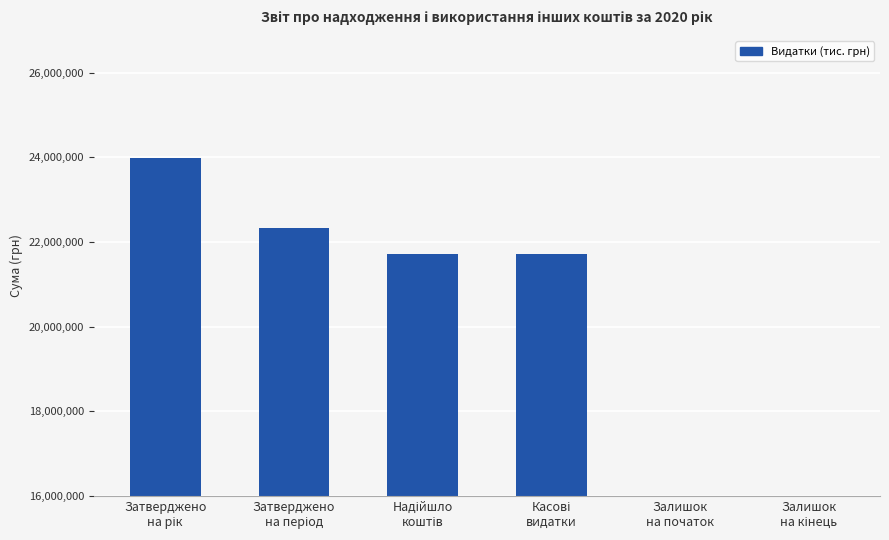

How many data points are less than 21716230?

2